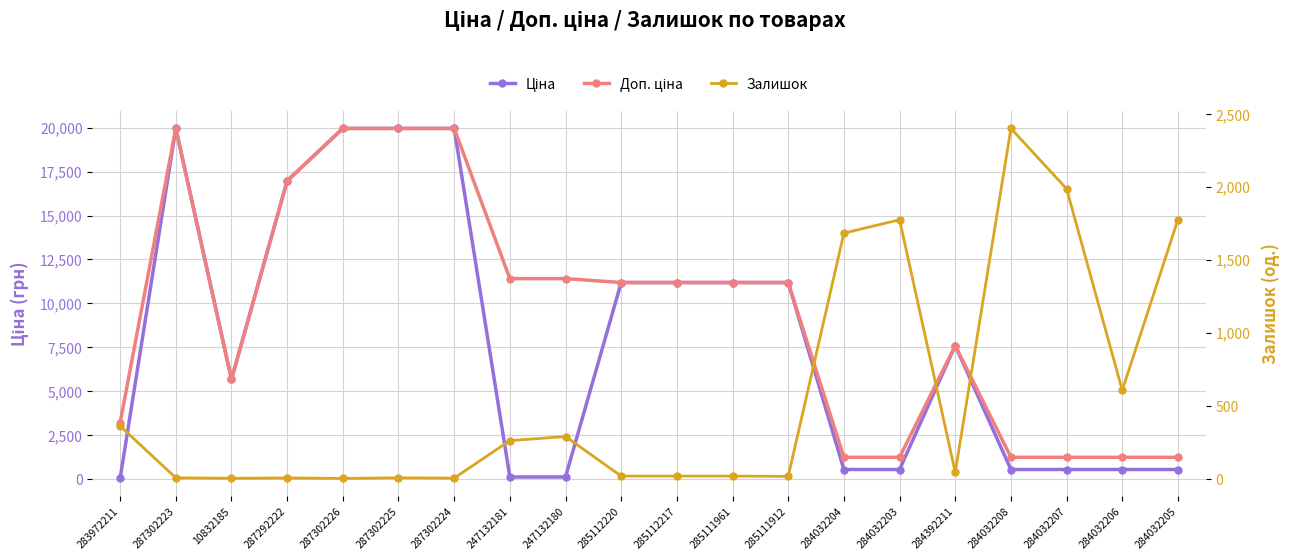

How many times do Залишок and Ціна cross each other?

6